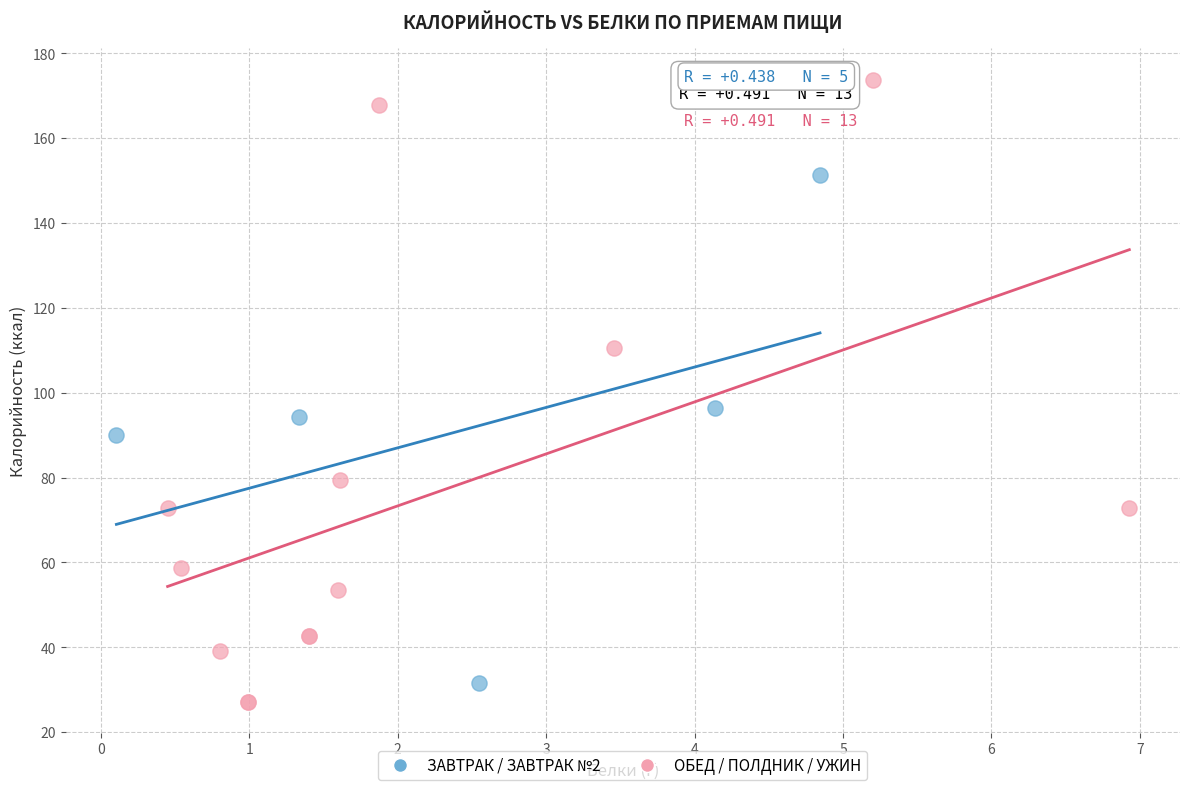

Which series has the largest Y range (max minus min)?

ОБЕД / ПОЛДНИК / УЖИН